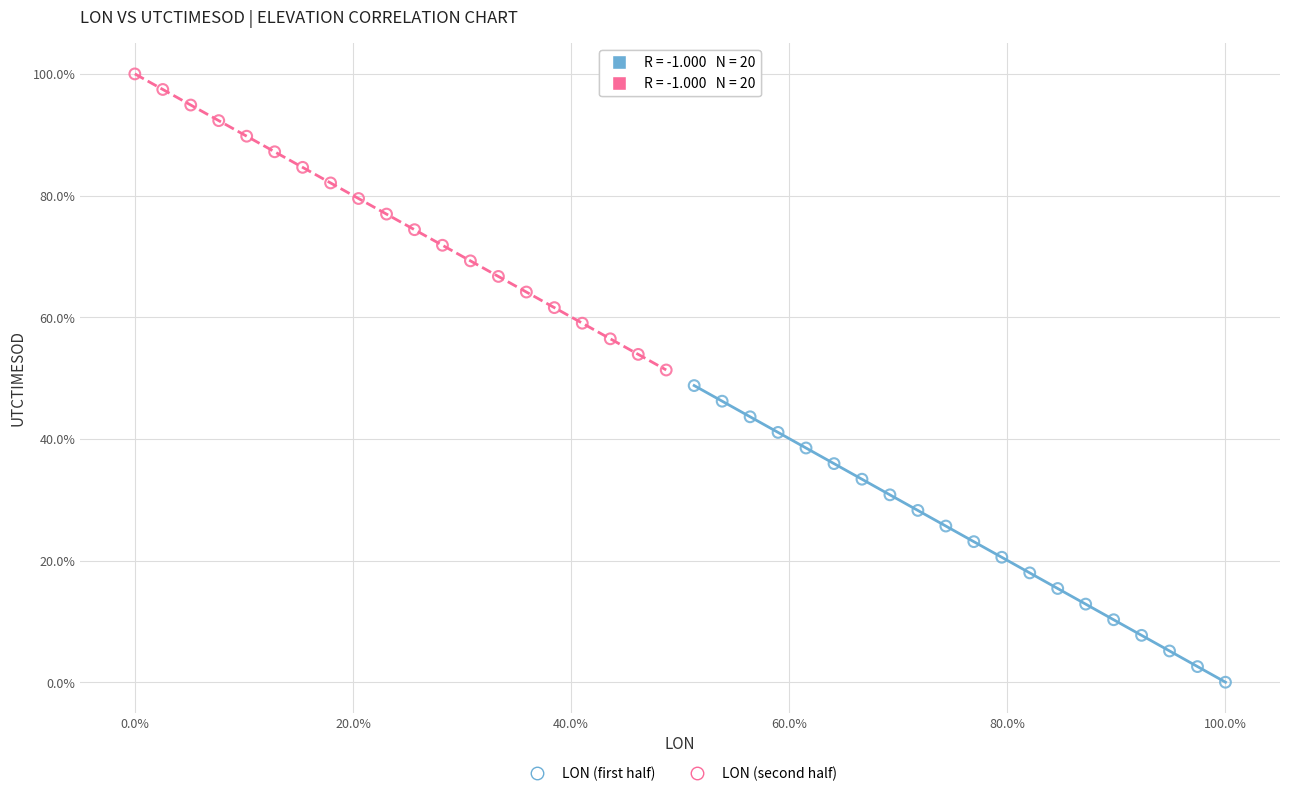

Which series contains the highest Y value?

LON (second half)